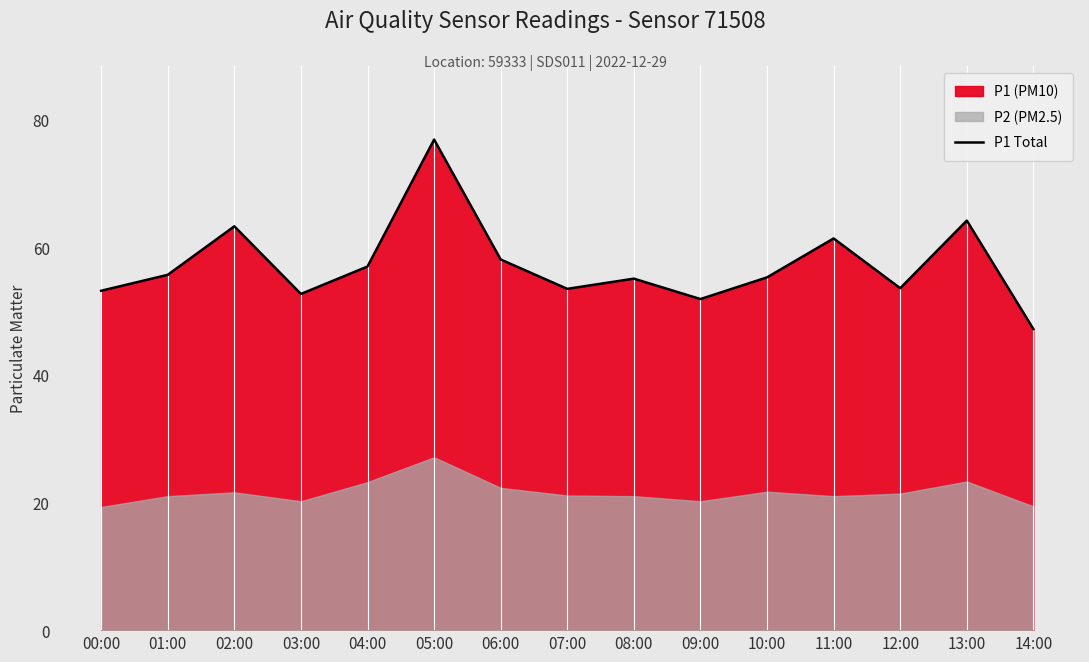

Reading right to left, extract all data points from this chart.

14:00=47.2	13:00=64.2	12:00=53.6	11:00=61.4	10:00=55.3	09:00=51.9	08:00=55.1	07:00=53.5	06:00=58.1	05:00=76.9	04:00=57.0	03:00=52.7	02:00=63.3	01:00=55.7	00:00=53.2